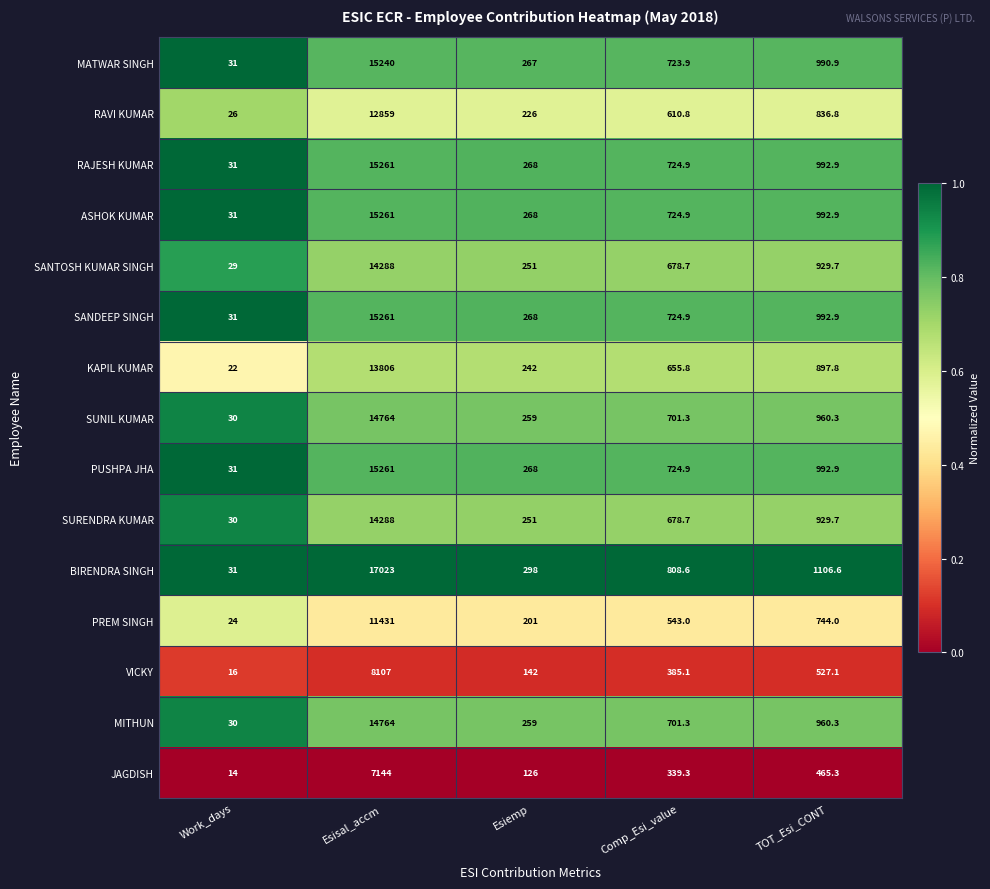

List the labels in order of MATWAR SINGH value, smallest first.

Work_days, Esiemp, Comp_Esi_value, TOT_Esi_CONT, Esisal_accm